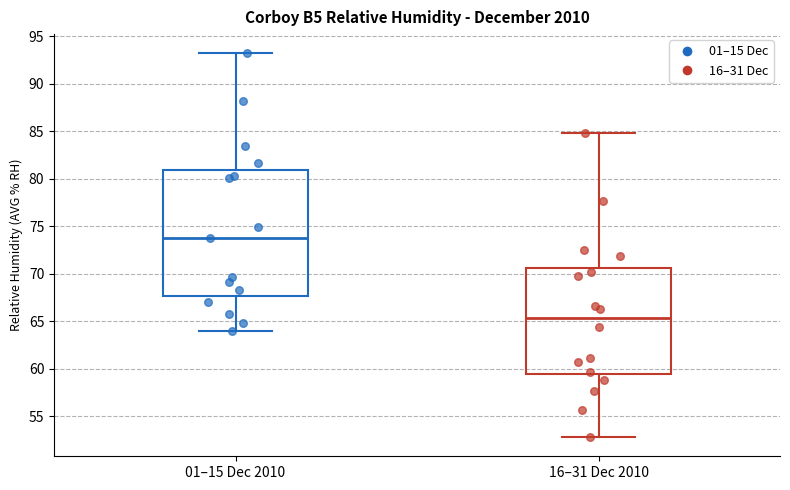

Reading left to right, transcribe this box plot: for each box, give where its median line is, the range the box spans, and where its two whiskers end, as read against the y-axis. The values are not printed on the chart, so give them approximately, as read against the axis.

01–15 Dec 2010: median 74.0, box 67.5 to 81.0, whiskers 64.0 to 93.0
16–31 Dec 2010: median 65.5, box 59.5 to 70.5, whiskers 53.0 to 85.0